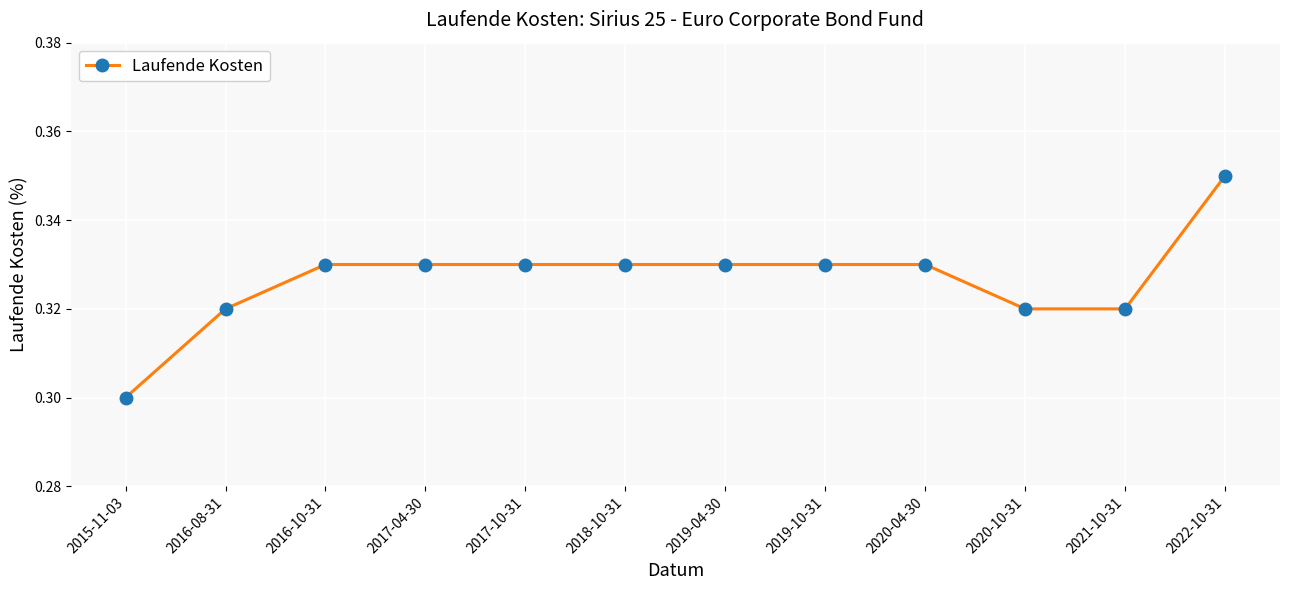

True or false: the data shows 0.5 at 2017-04-30.

False